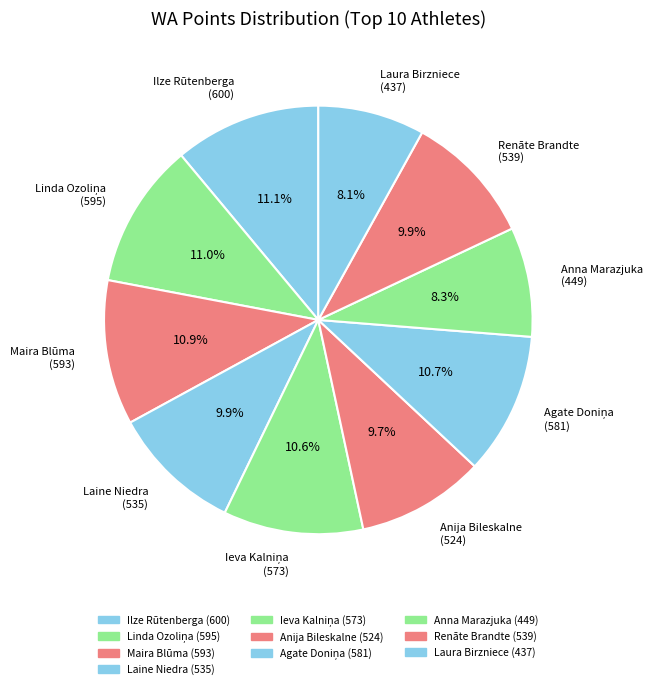

Is there a majority slice in this chart?

No